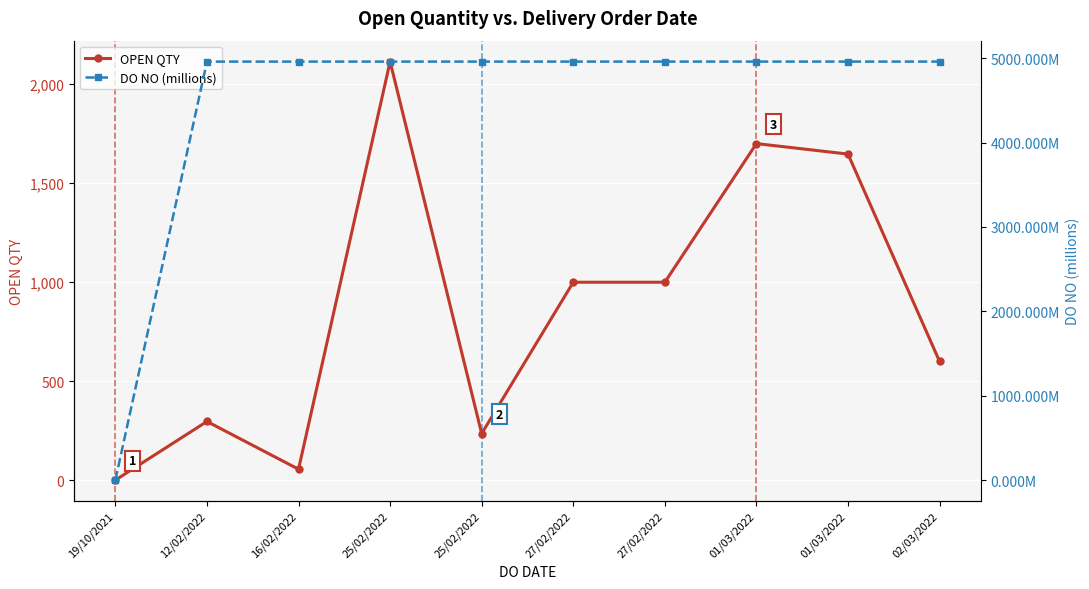

How many values in the OPEN QTY series are below 1000?

5